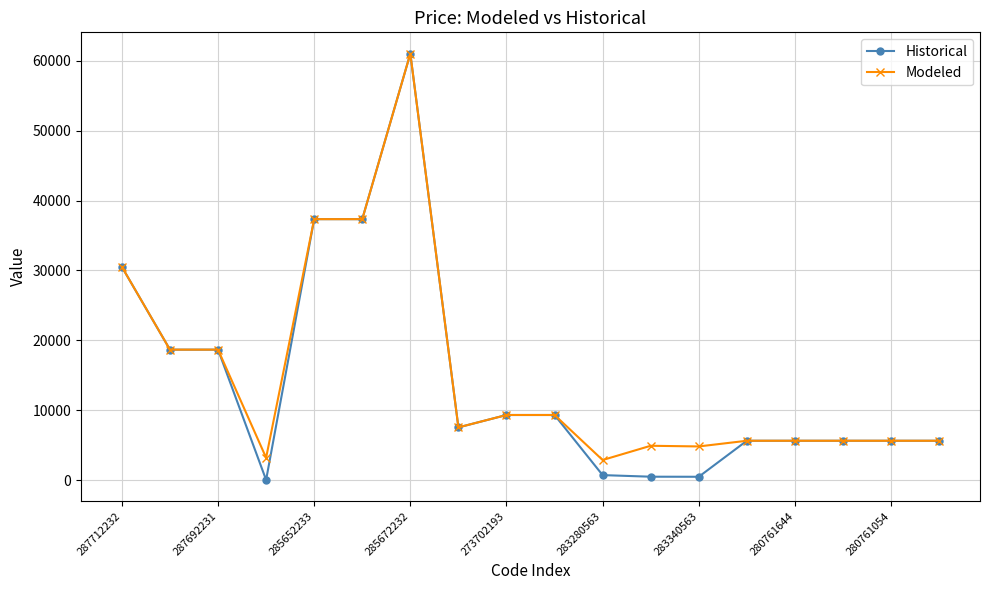

What is the value of the Modeled point at the 8th from the left?

7545.9